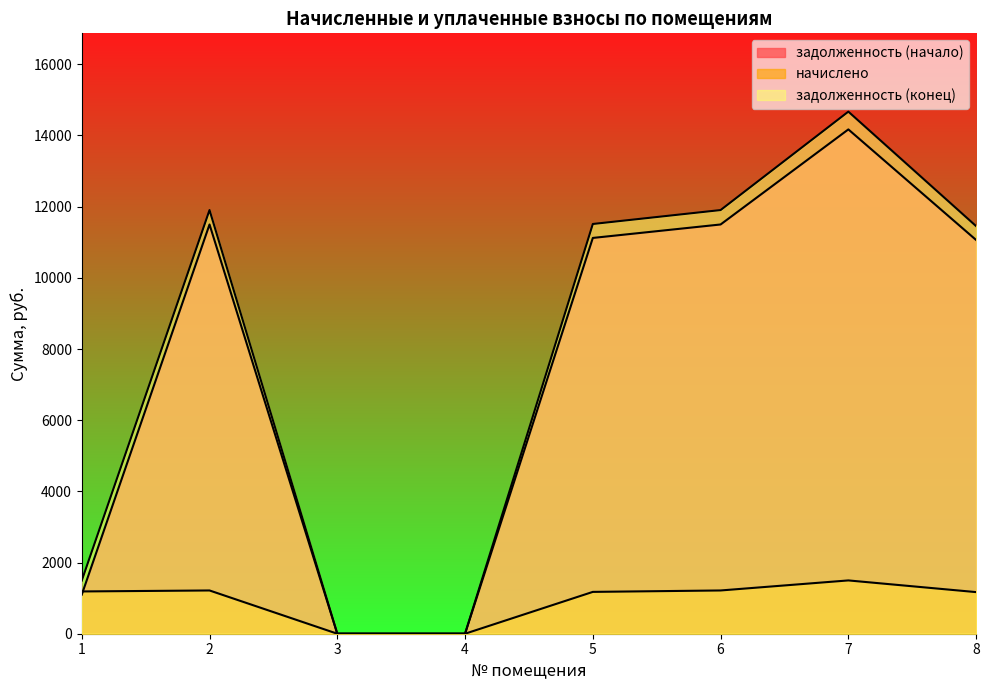

Rank the series by their maximum value, from lowest to highest.

начислено, задолженность (начало), задолженность (конец)